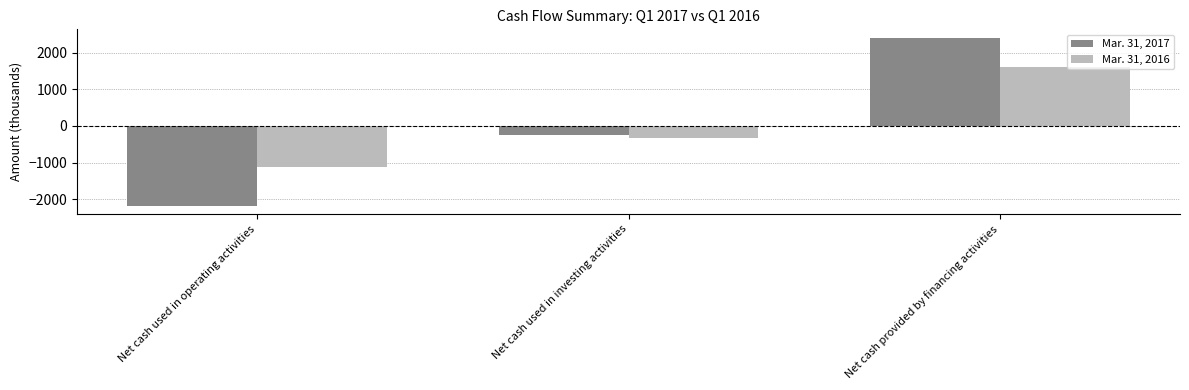

What is the difference between the Mar. 31, 2016 values at Net cash used in operating activities and Net cash provided by financing activities?

2723